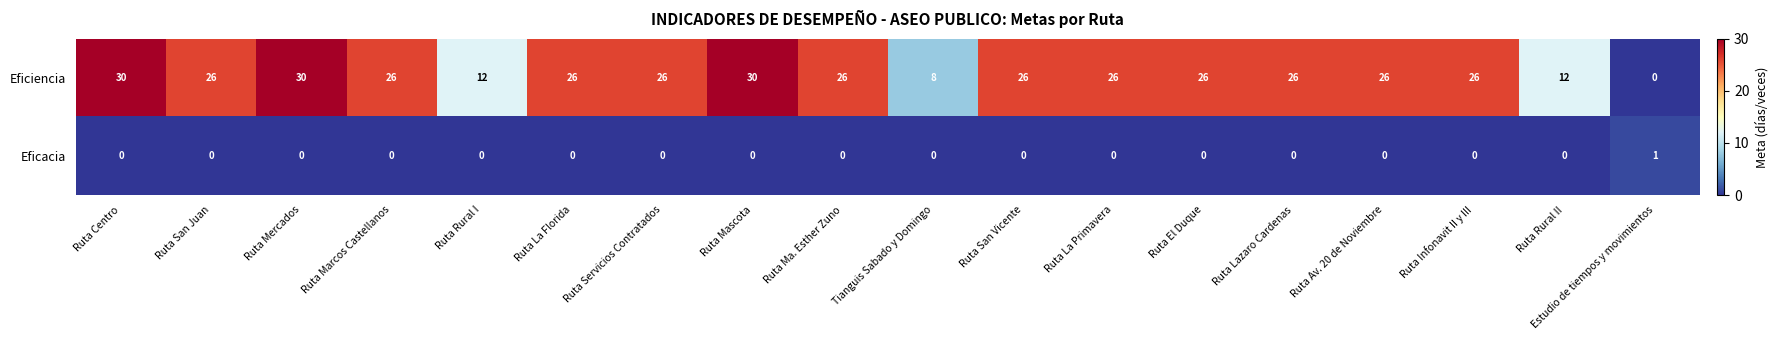

How many series are shown in this chart?

2